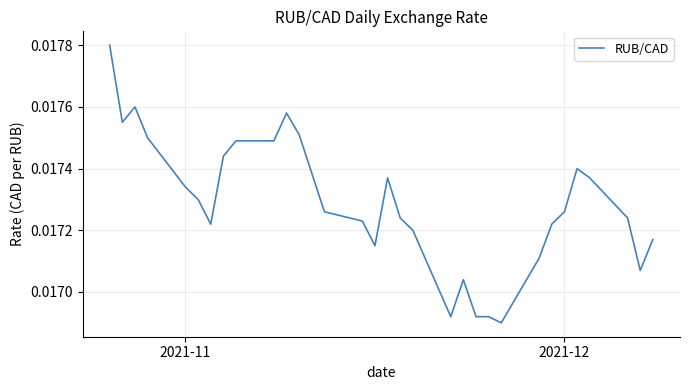

How many values are between 0 and 1?

31